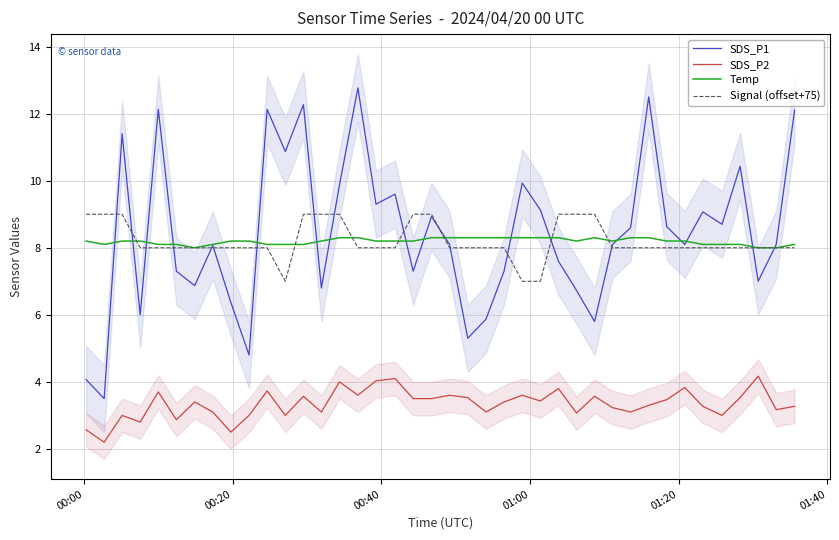

What are all the series names shown in the legend?

SDS_P1, SDS_P2, Temp, Signal (offset+75)